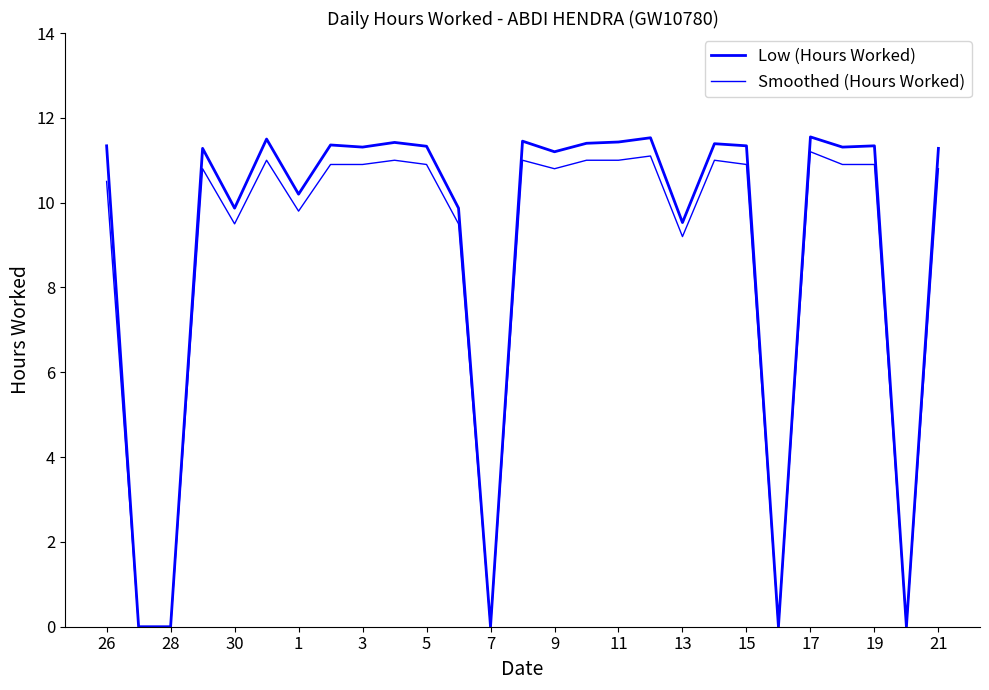

True or false: Smoothed (Hours Worked) and Low (Hours Worked) intersect in this chart.

False